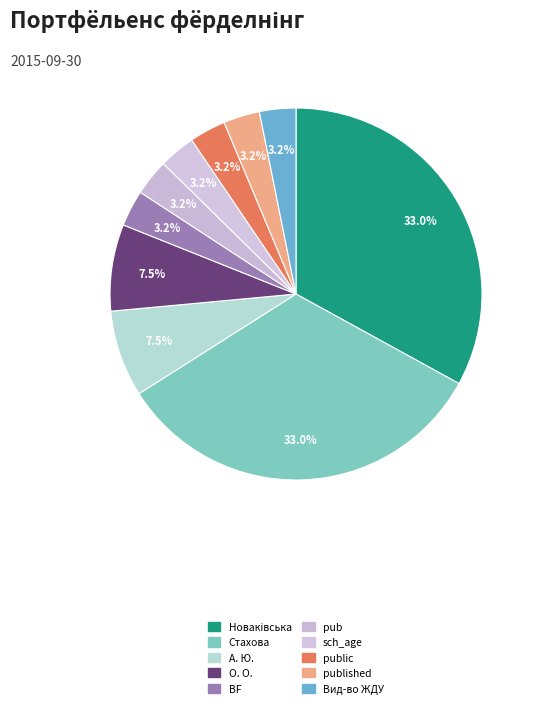

Count the number of slices in the pie.

10